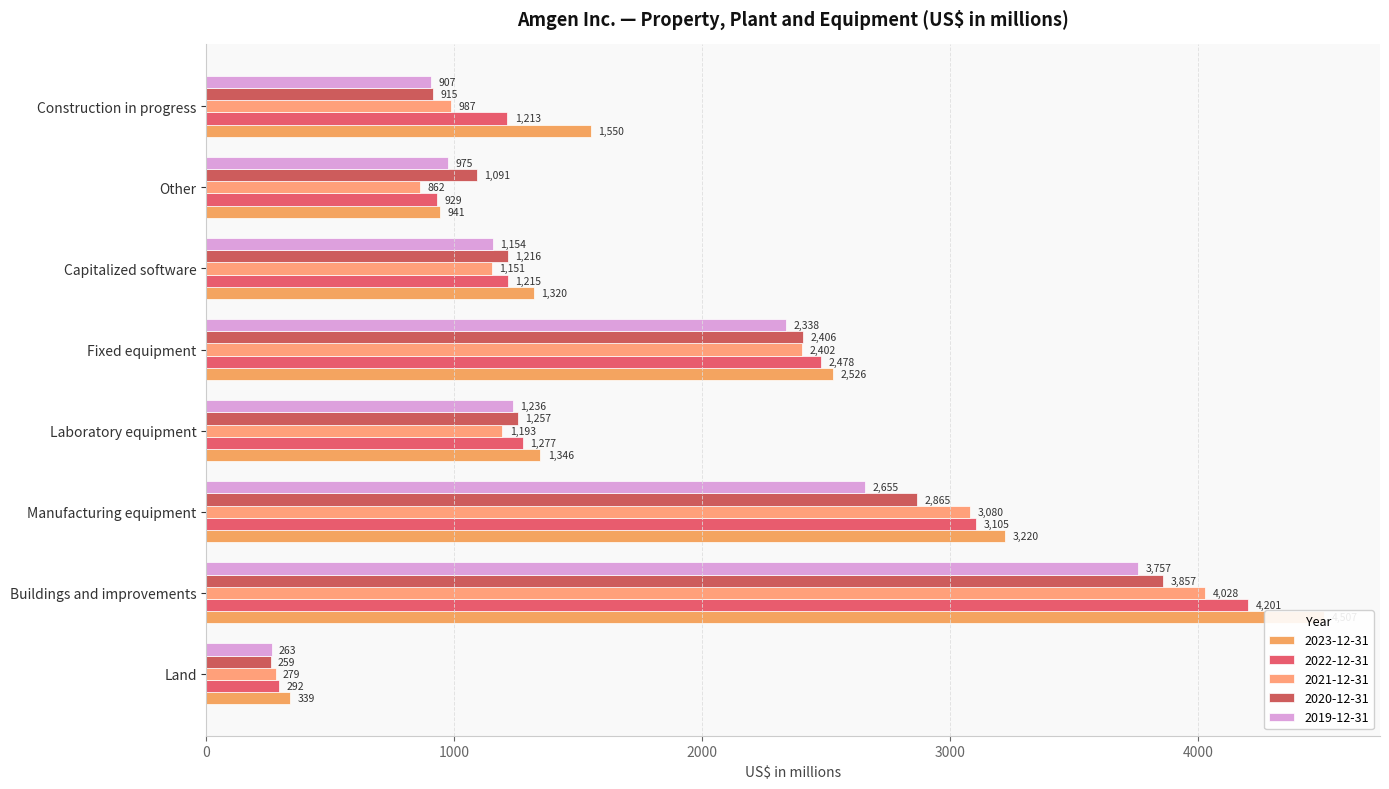

Count the number of categories in the chart.

8